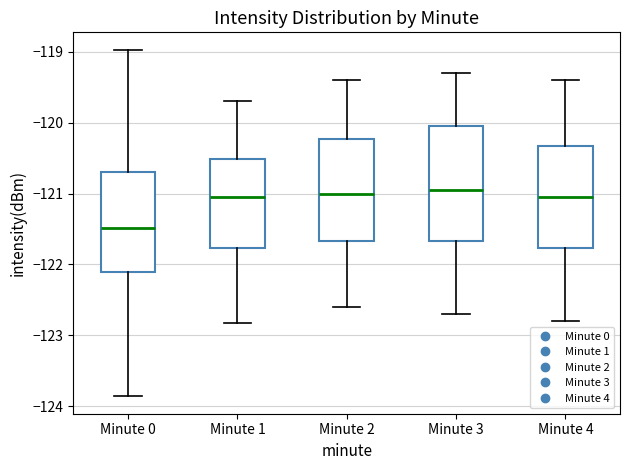

Which box's median line is the lowest?

Minute 0